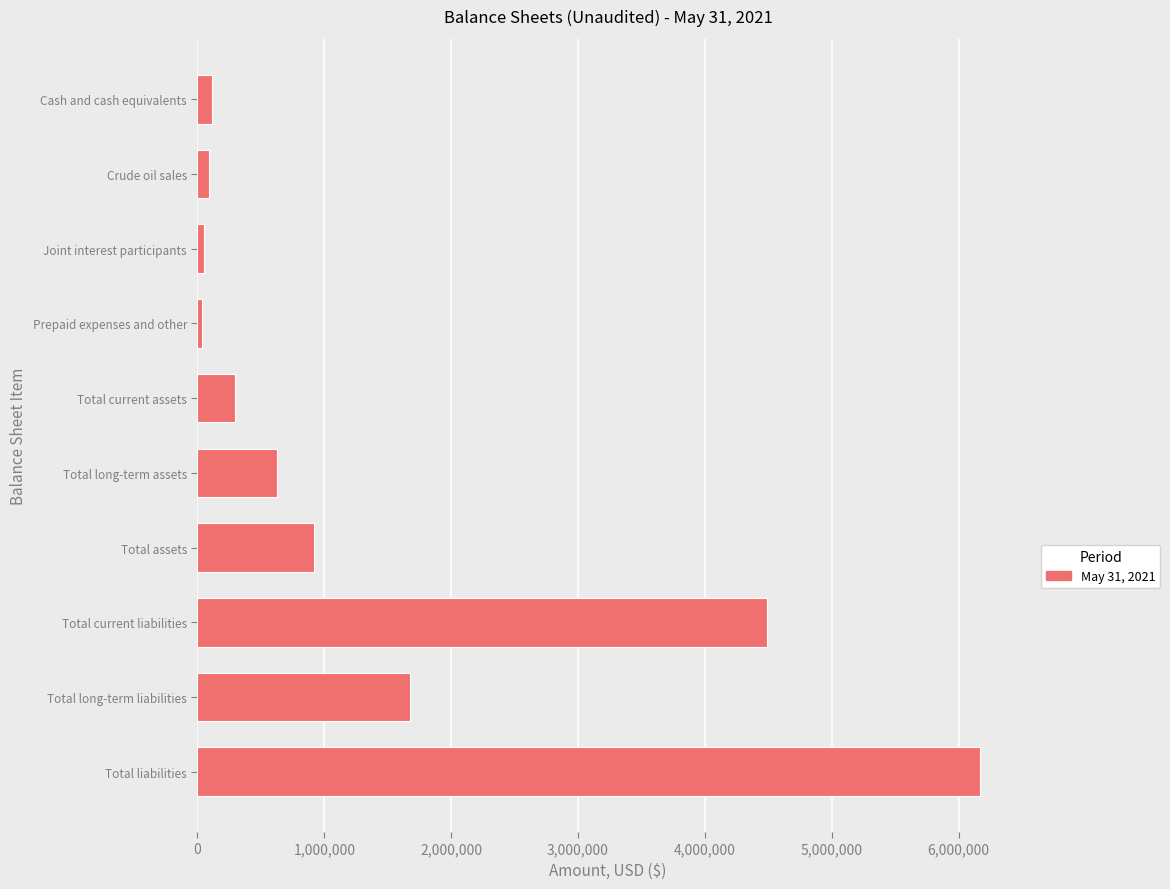

What is the label of the 10th bar from the bottom?

Cash and cash equivalents